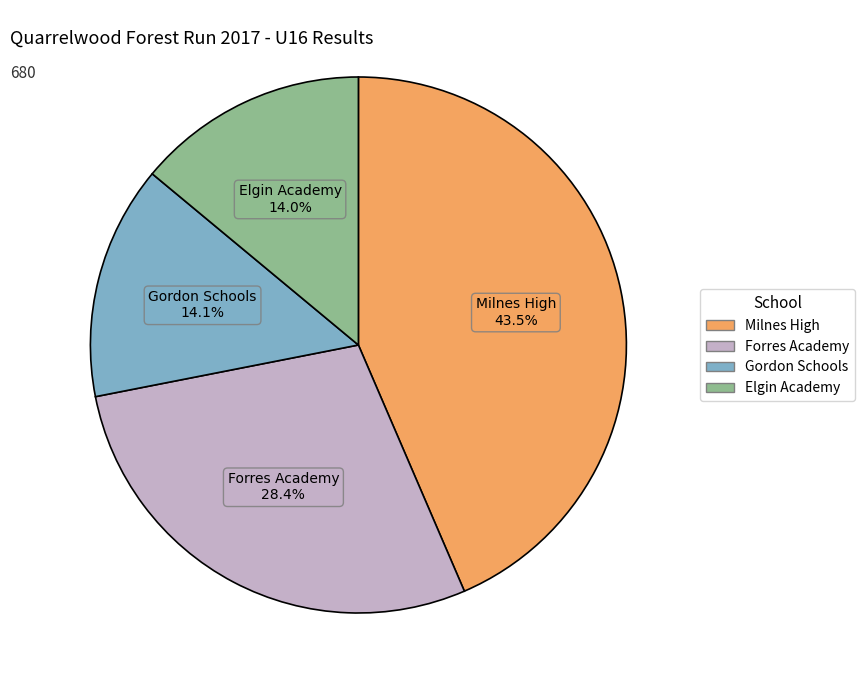

Does any single category account for the majority?

No